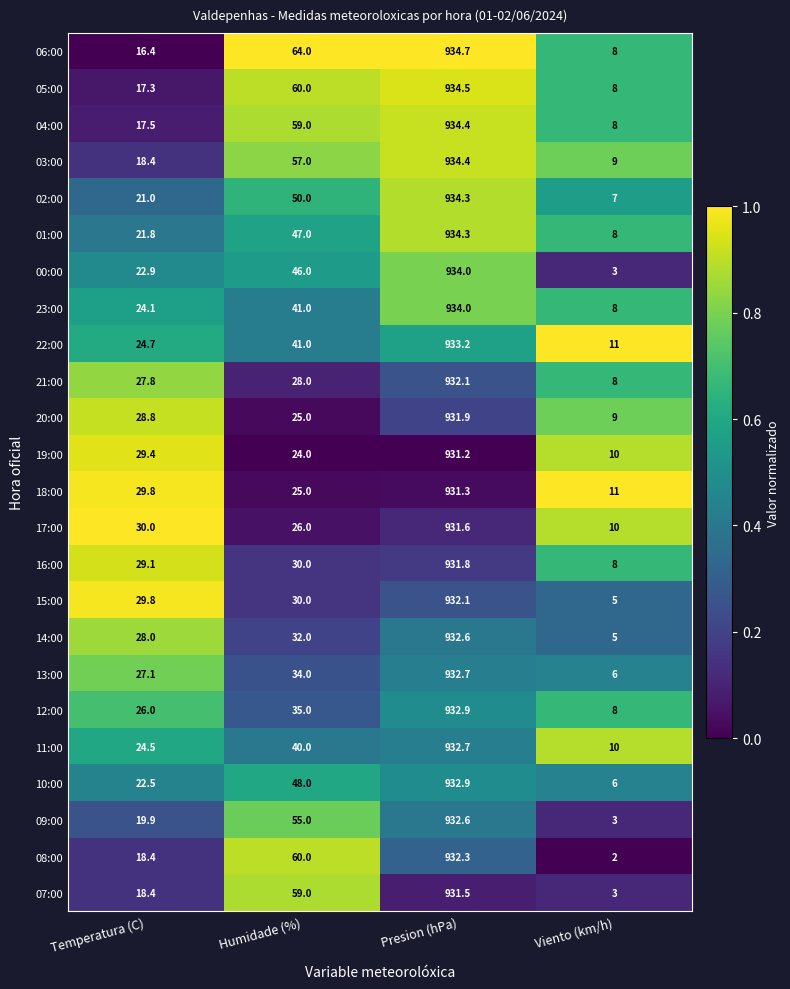

List the labels in order of 10:00 value, largest first.

Presion (hPa), Humidade (%), Temperatura (C), Viento (km/h)